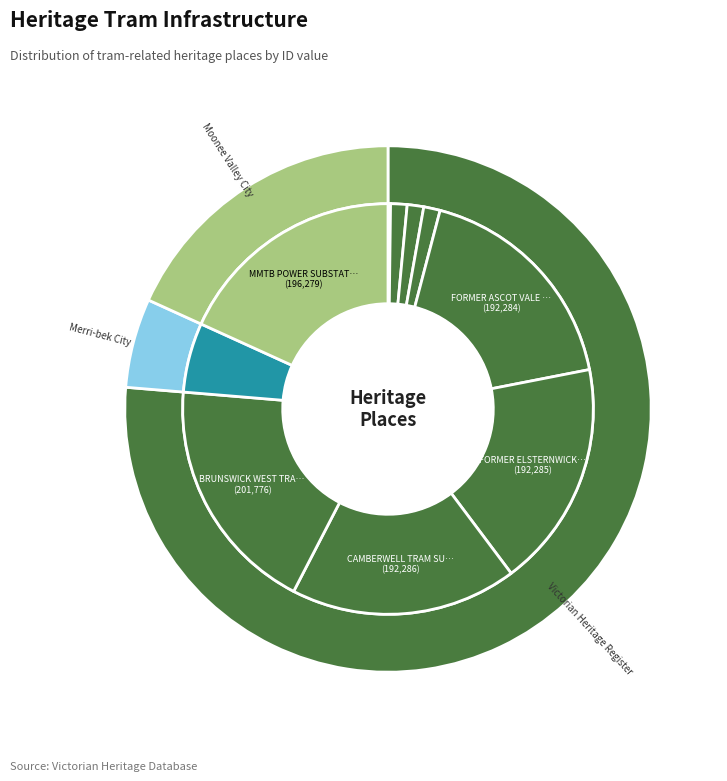

Which slice is the largest?

BRUNSWICK WEST TRAMWAY SUBSTATION